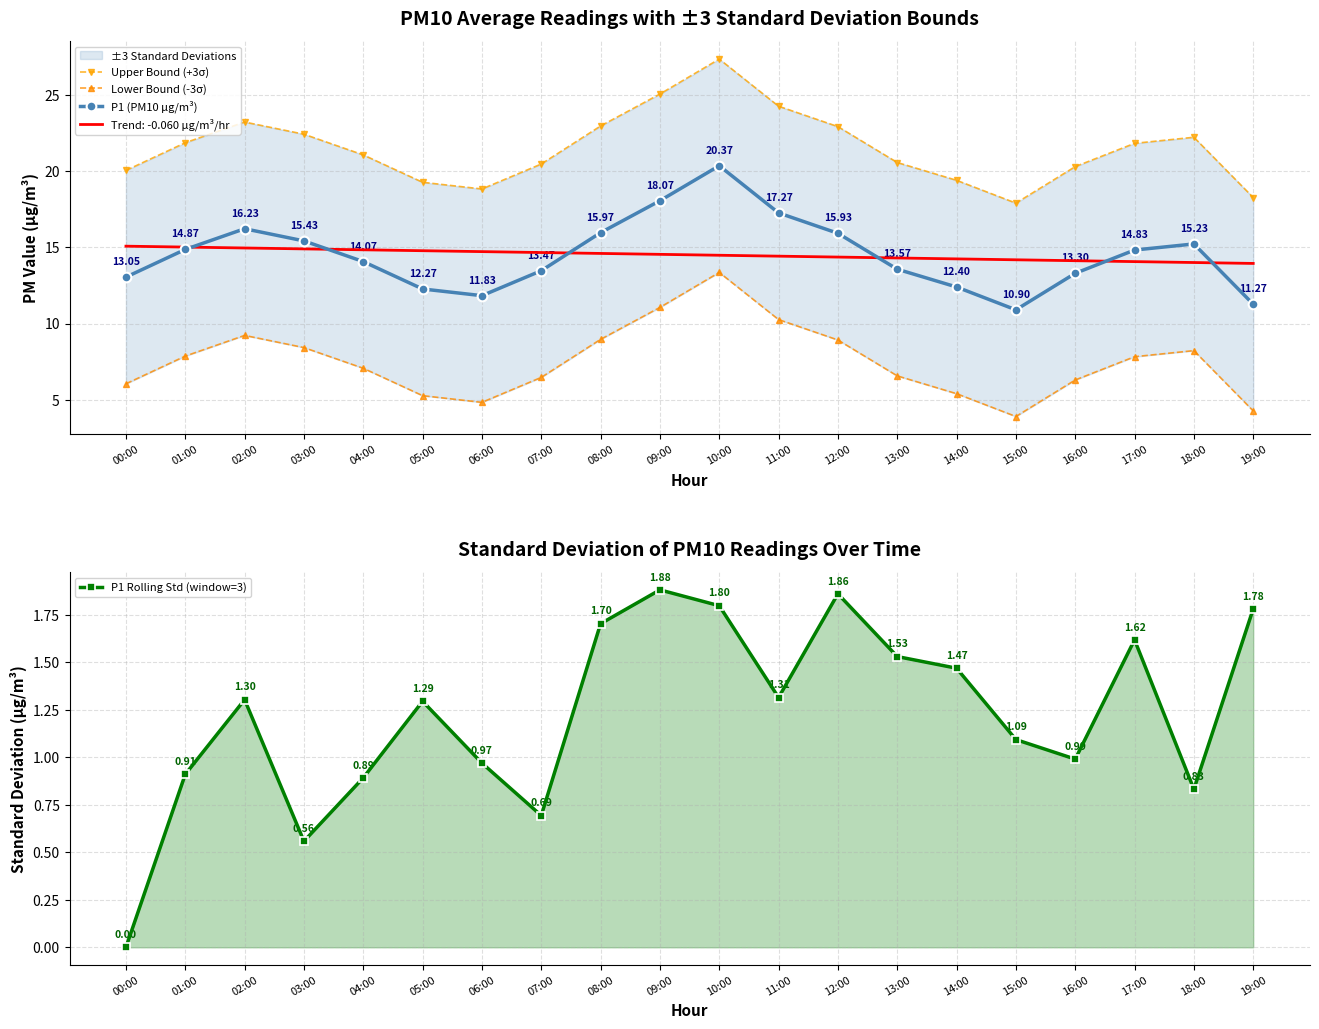

Is it true that Lower Bound (-3σ) equals 6.5 at 07:00?

True